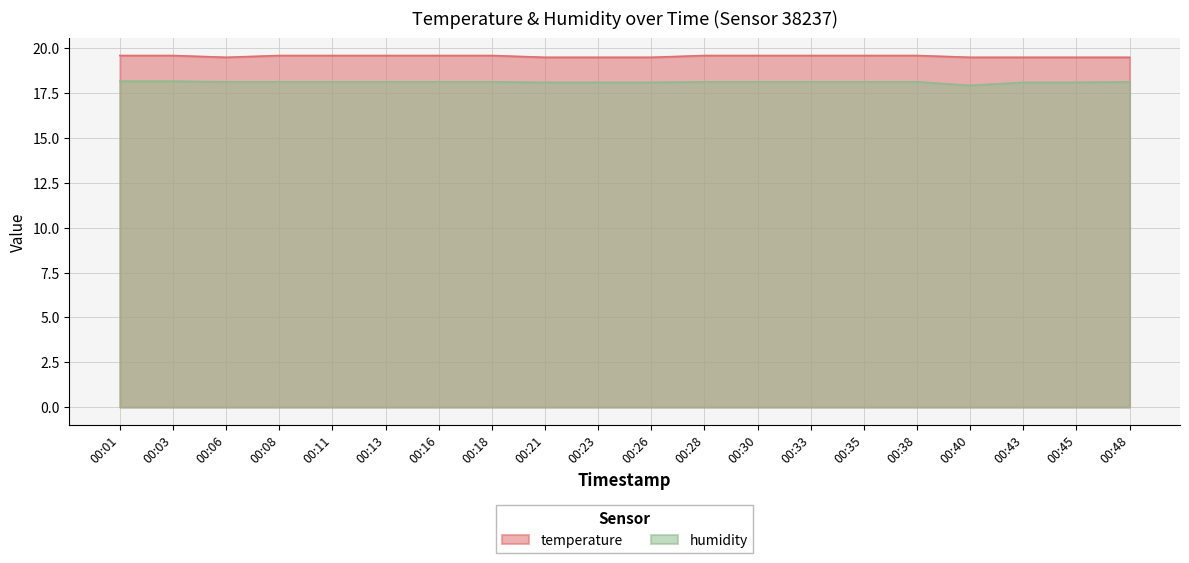

List the series in order of their peak value, highest first.

temperature, humidity